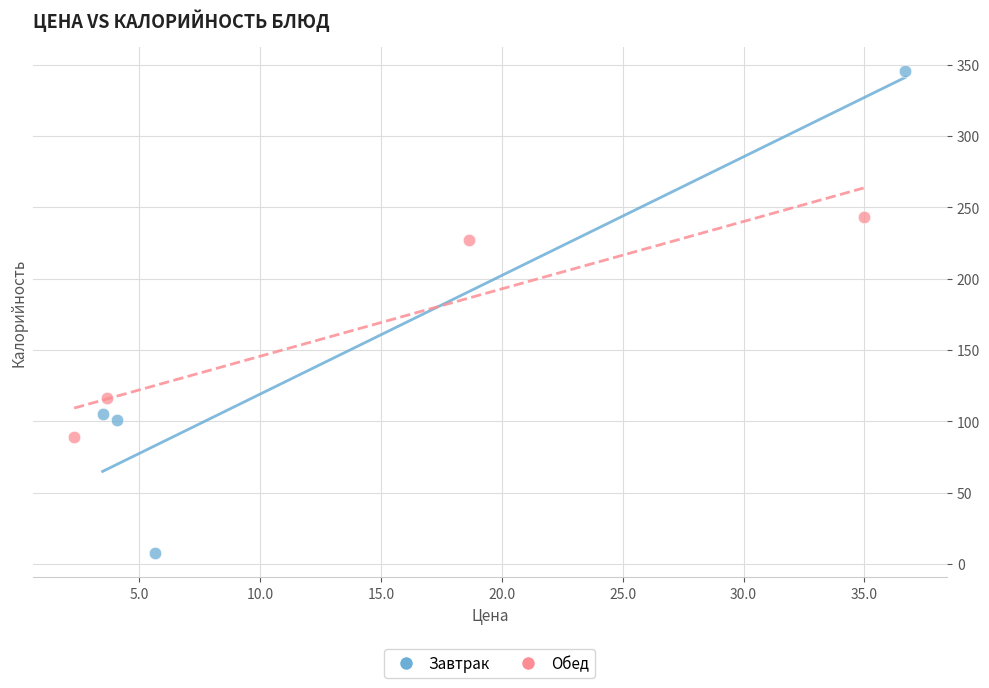

Which series contains the lowest Y value?

Завтрак